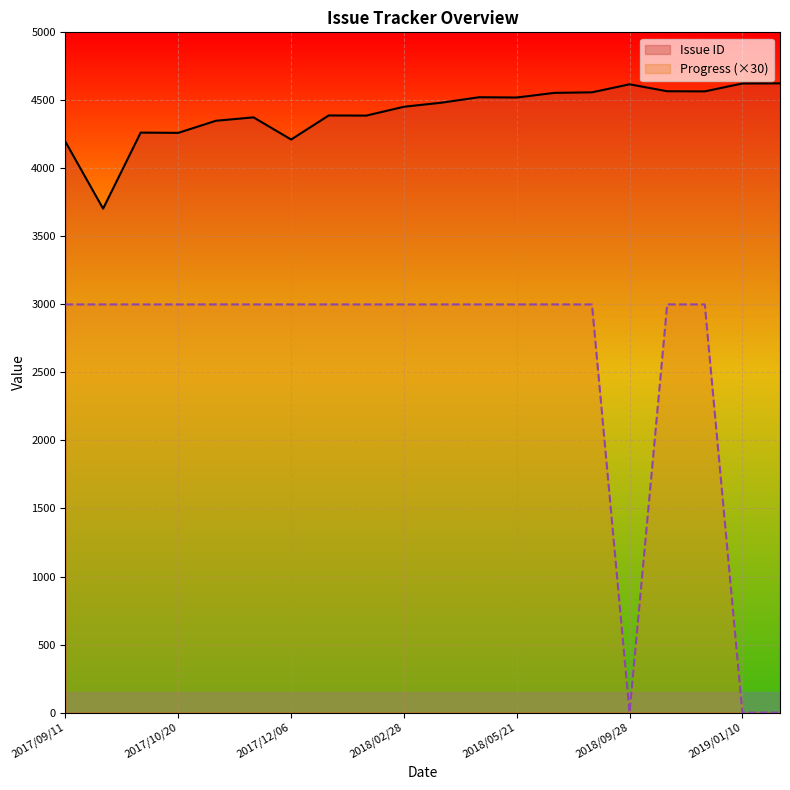

At how many categories does at least one series exceed 1188?

20